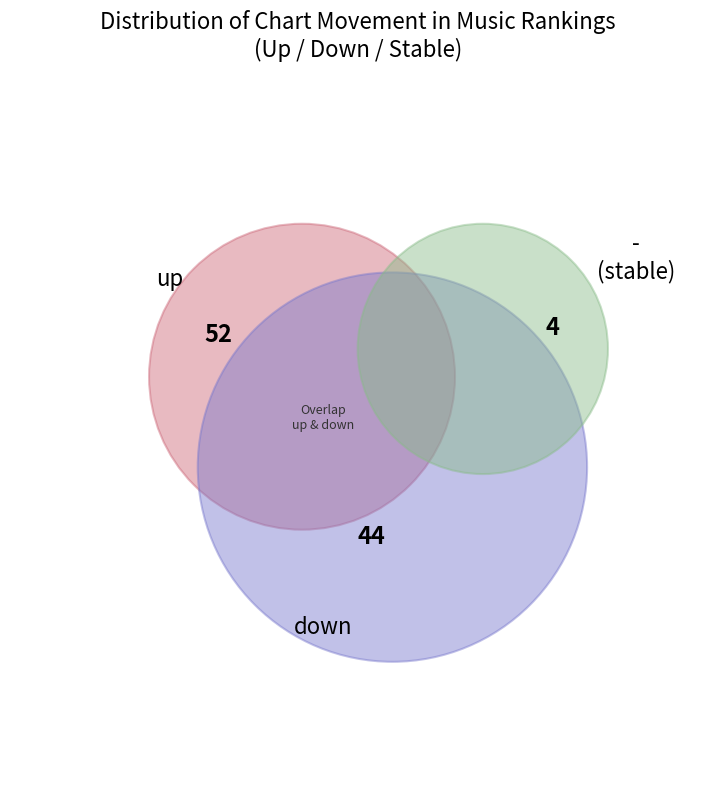

To the nearest percent, what is the average slice percentage?

33%